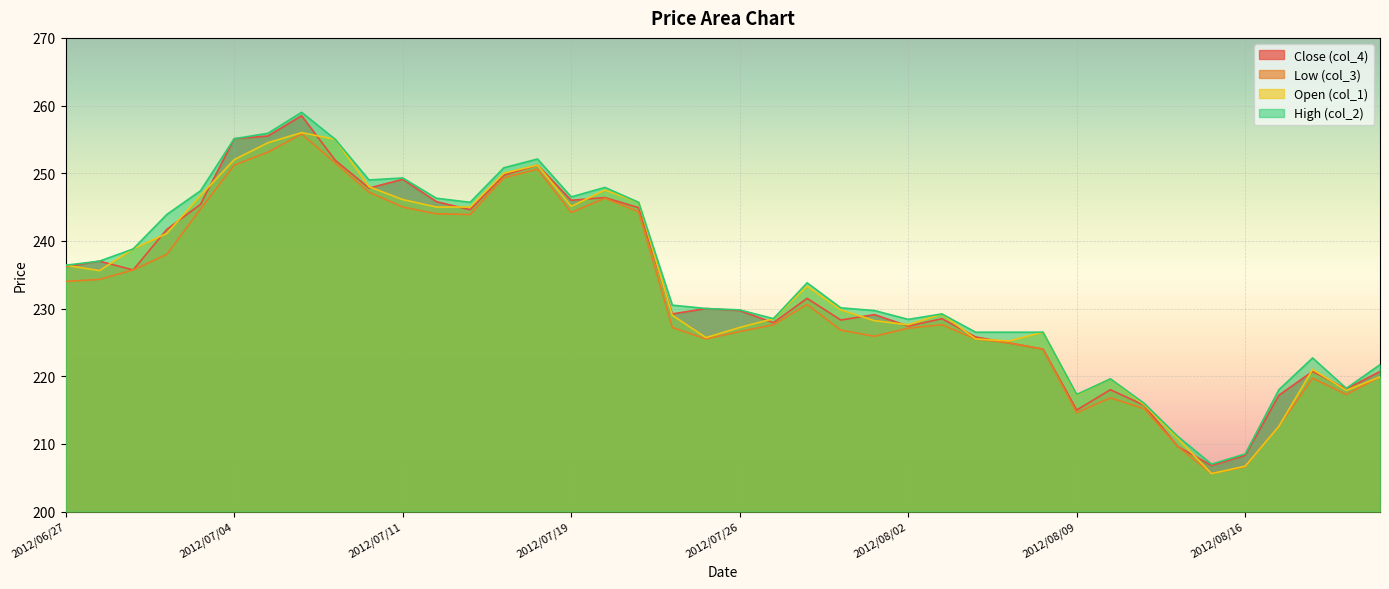

True or false: col_3 and col_1 intersect in this chart.

False